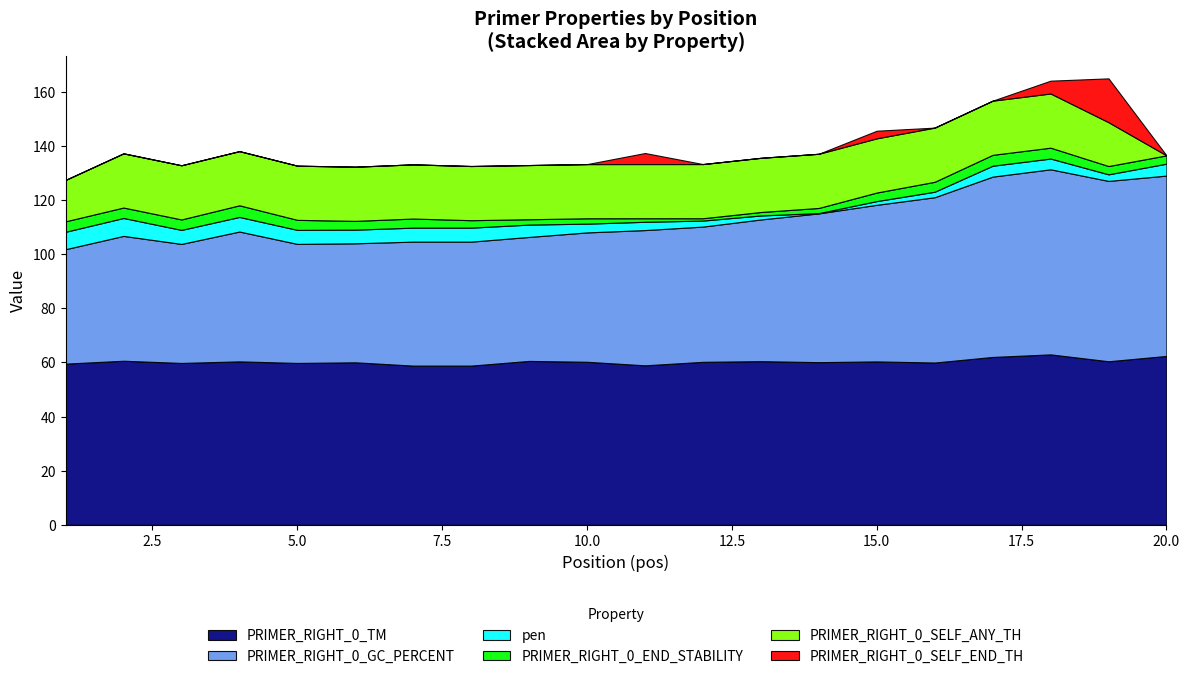

What is the difference between the maximum and second lowest values in the PRIMER_RIGHT_0_GC_PERCENT series?

24.4